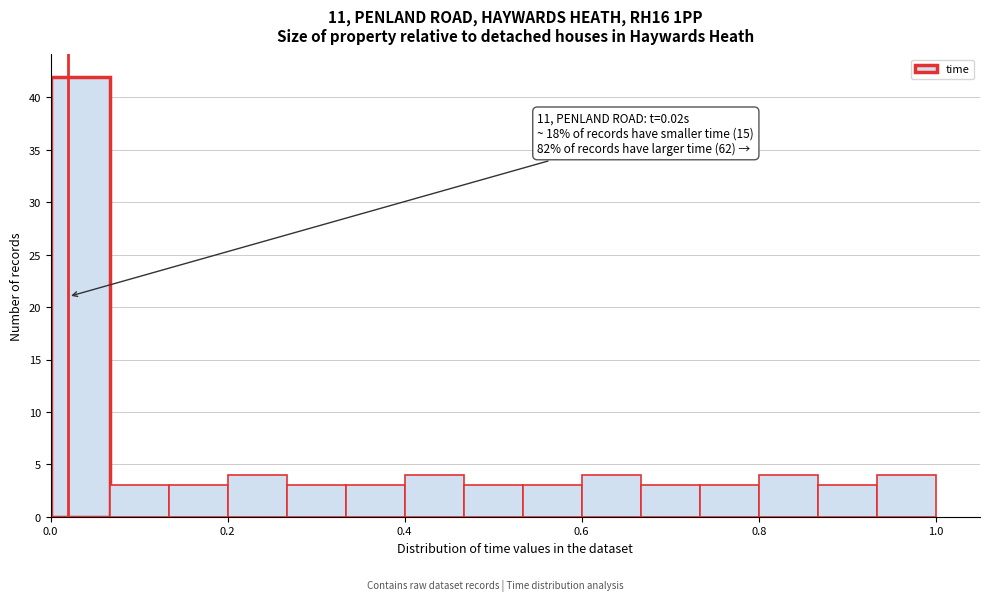

Around what value on the x-axis is the tallest bar? Give the approximate position of its centre, as read against the axis.

0.04